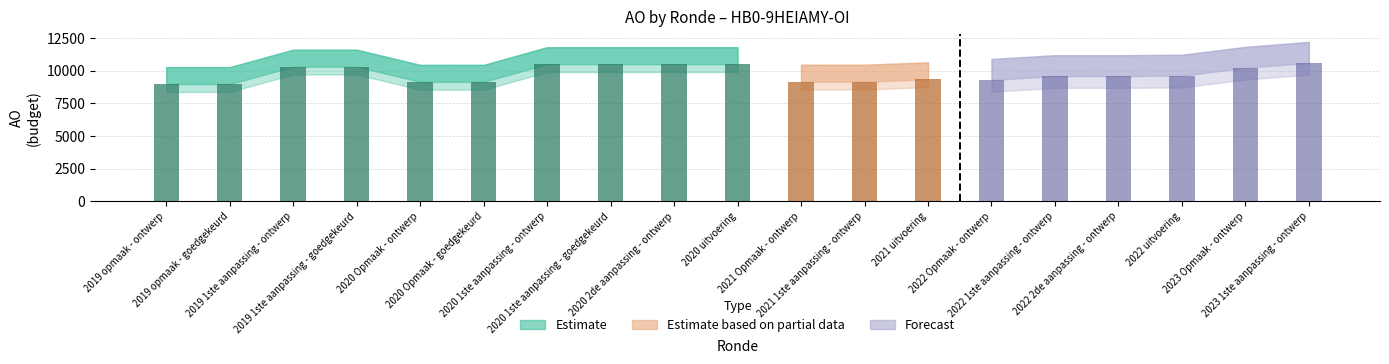

What is the total value across all series at 2021 uitvoering?

9329